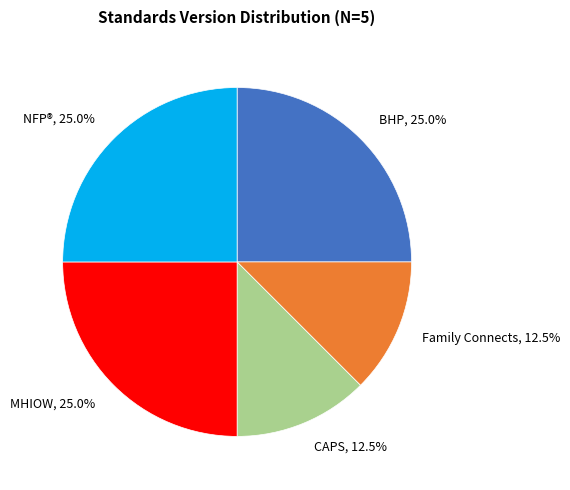

What percentage is NOT represented by NFP®, 25.0%?

75.0%